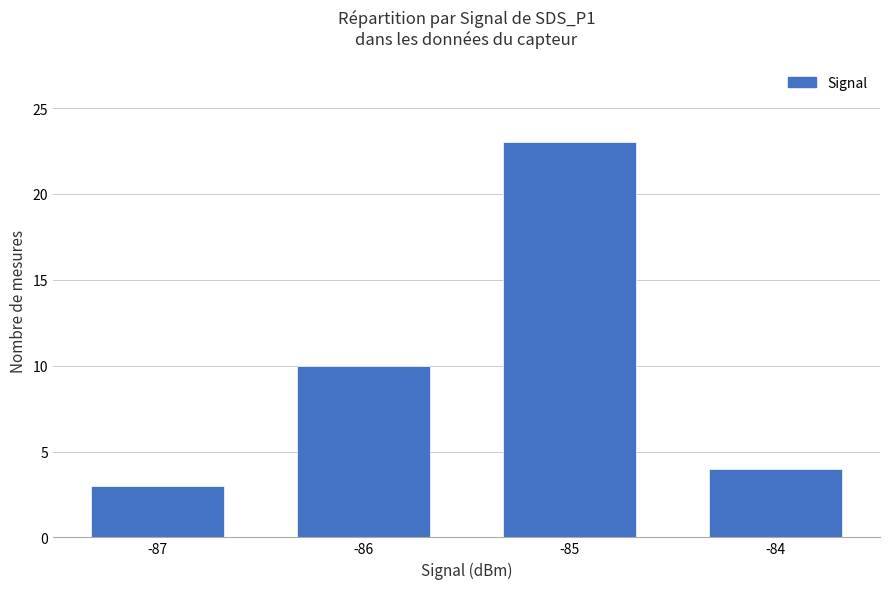

Approximately how many times larger is the value at -84 compared to -86?

0.4